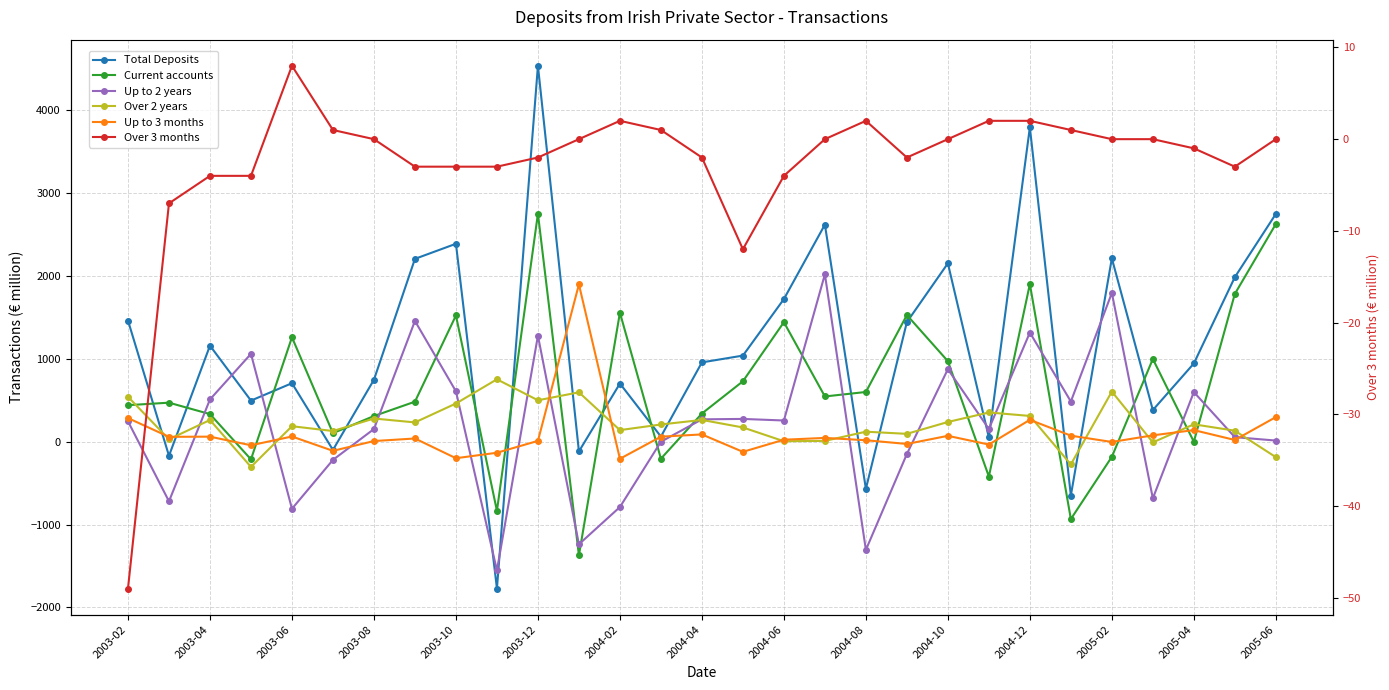

What is the sum of all Current accounts values?

18511